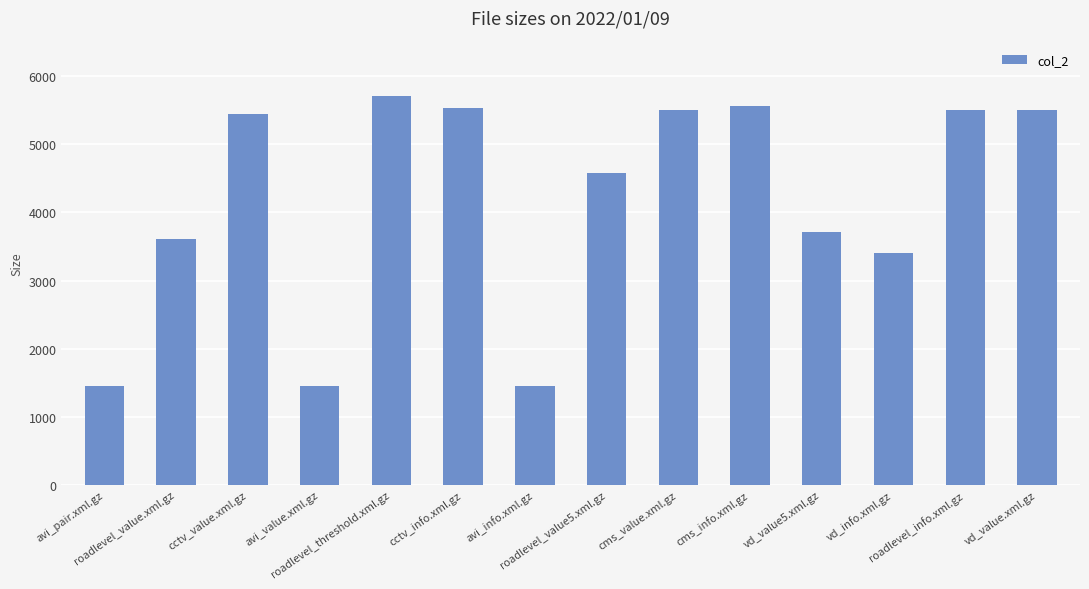

What is the greatest value displayed?

5712